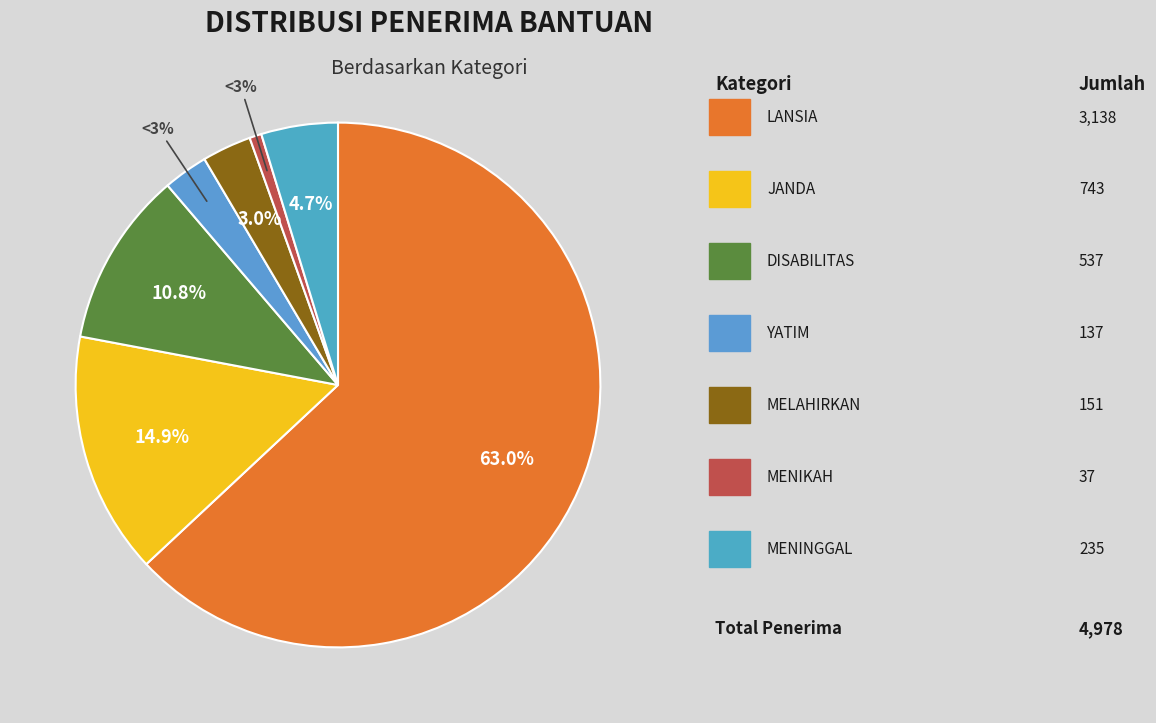

True or false: MENIKAH accounts for 1% of the total.

True